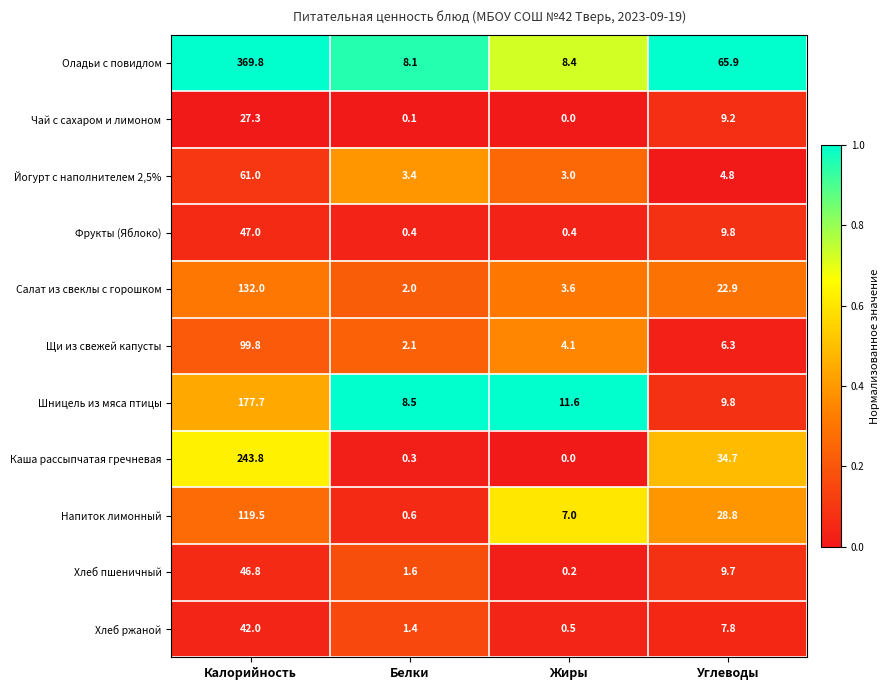

Which category has the highest value across all series?

Калорийность